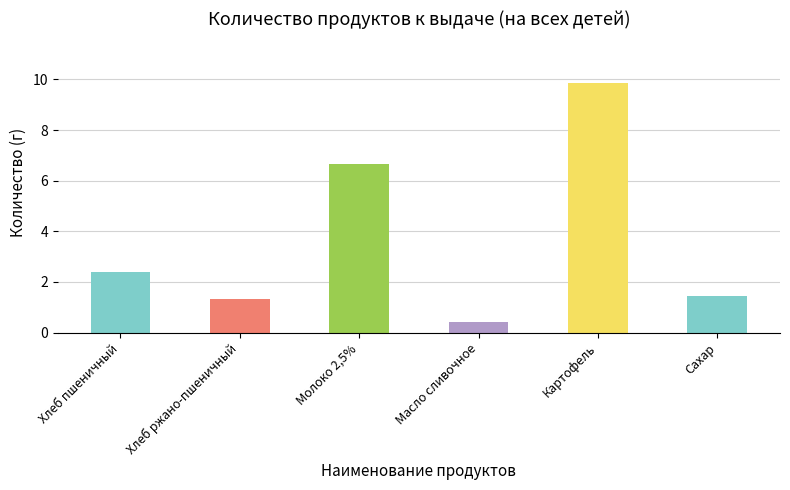

What is the average value?

3.7